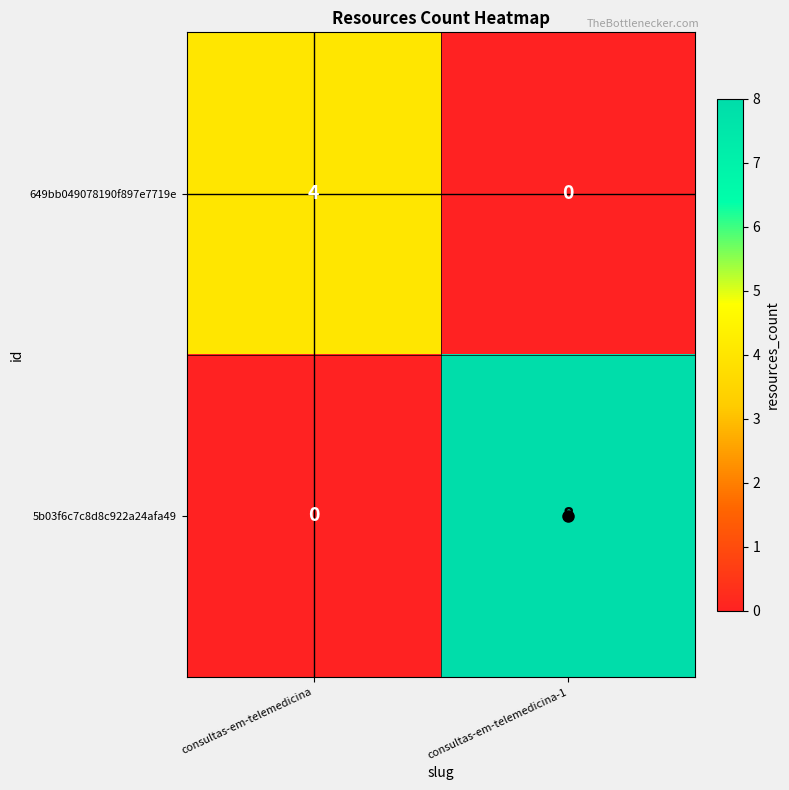

What is the sum of all 649bb049078190f897e7719e values?

4